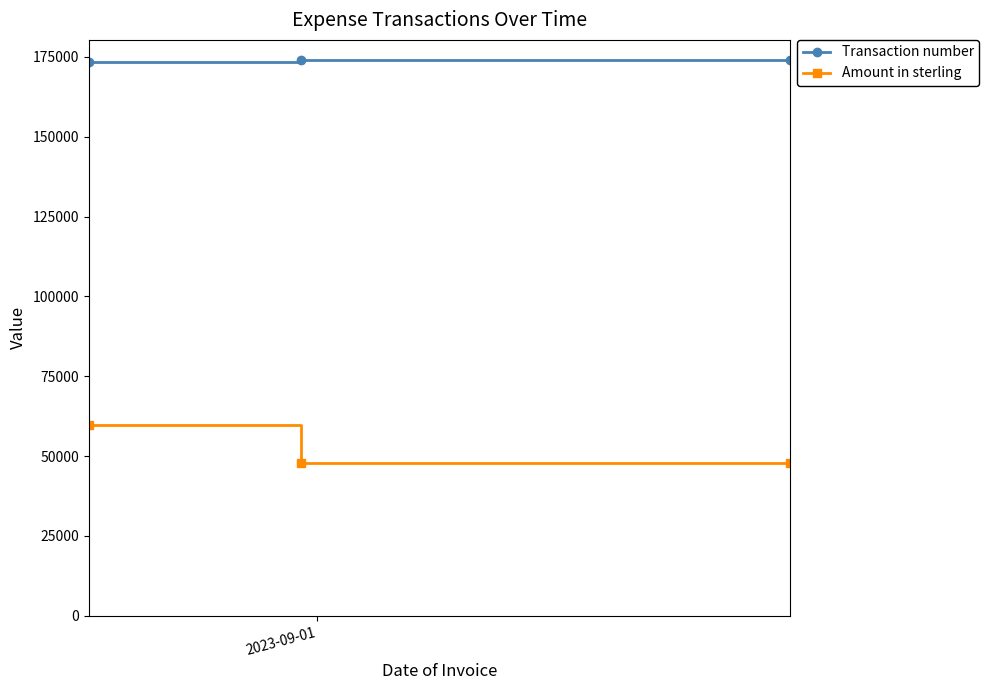

What is the value of the Transaction number point at the 1st from the left?

173261.0